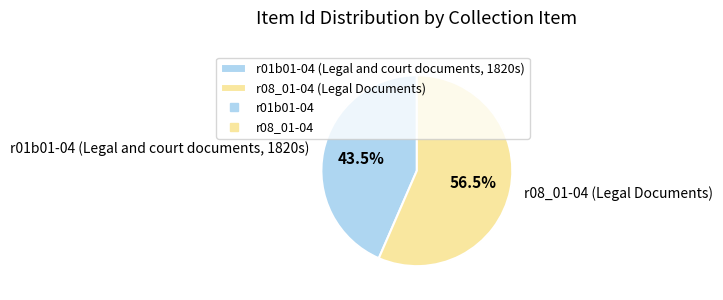

Rank the categories by value from highest to lowest.

r08_01-04 (Legal Documents), r01b01-04 (Legal and court documents, 1820s)